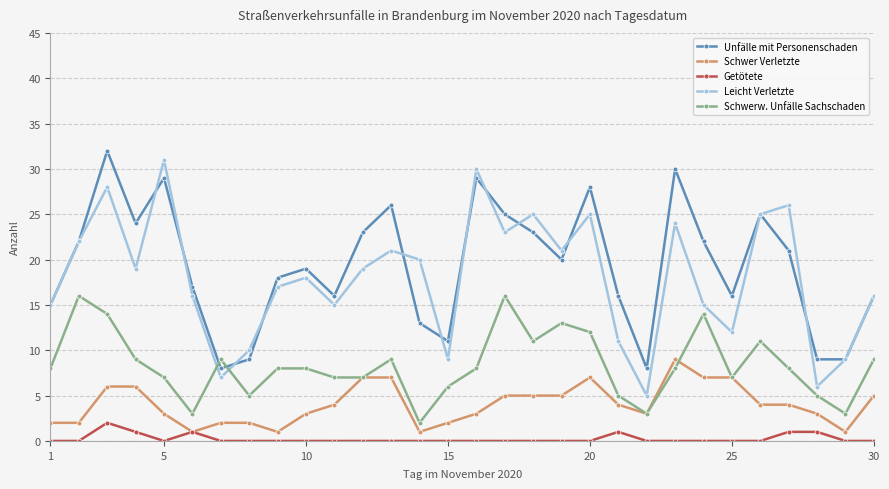

Does the chart display data point markers on the line(s)?

Yes